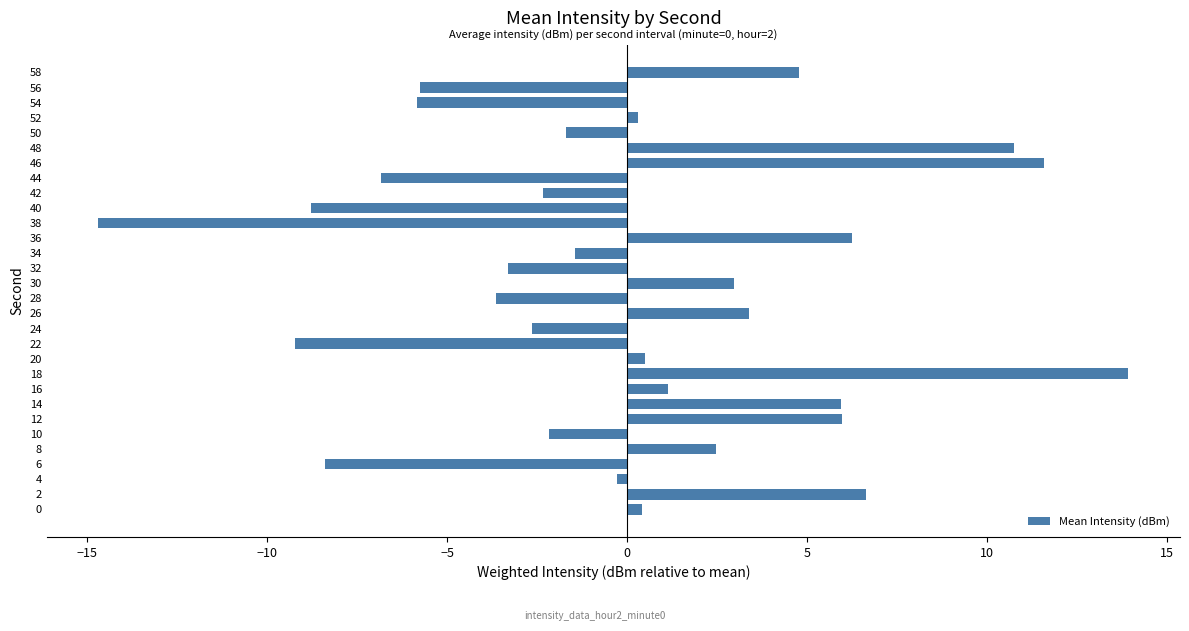

How many values are below zero?

15